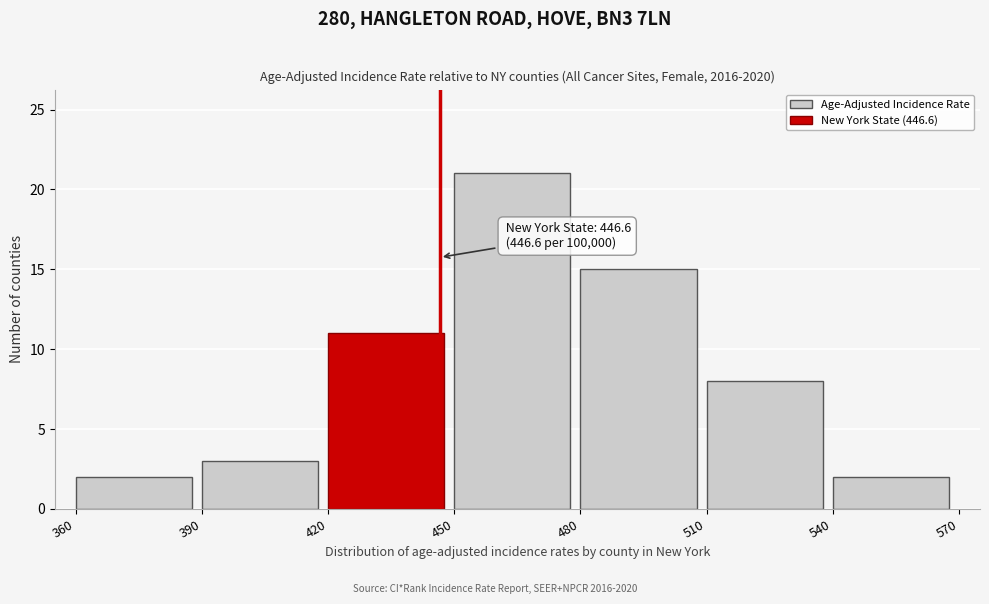

Which range on the x-axis has the tallest bar?

450 to 480